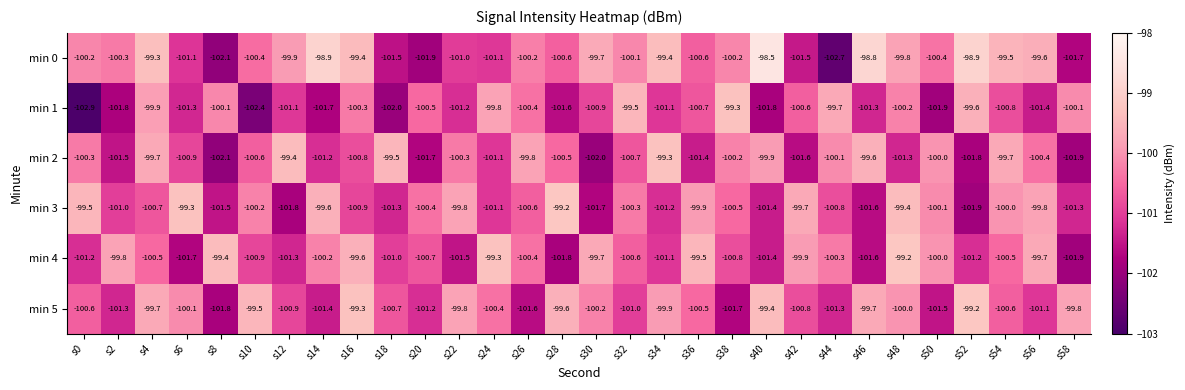

What is the maximum value shown in the chart?

-98.5